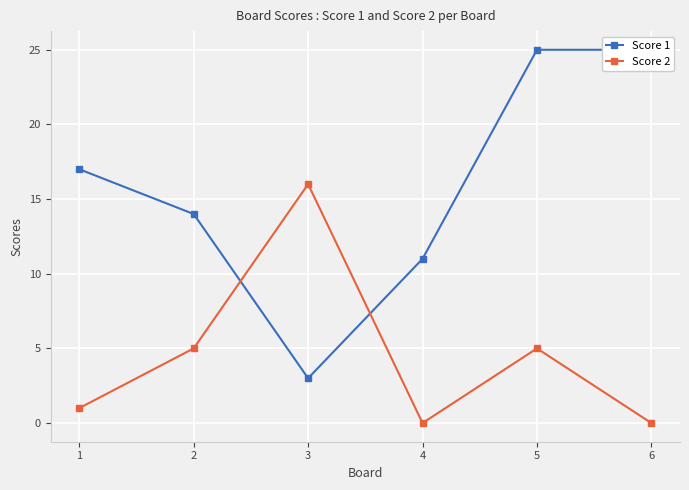

Reading left to right, what are all the values shown in this chart?

Score 1: 1=17	2=14	3=3	4=11	5=25	6=25
Score 2: 1=1	2=5	3=16	4=0	5=5	6=0